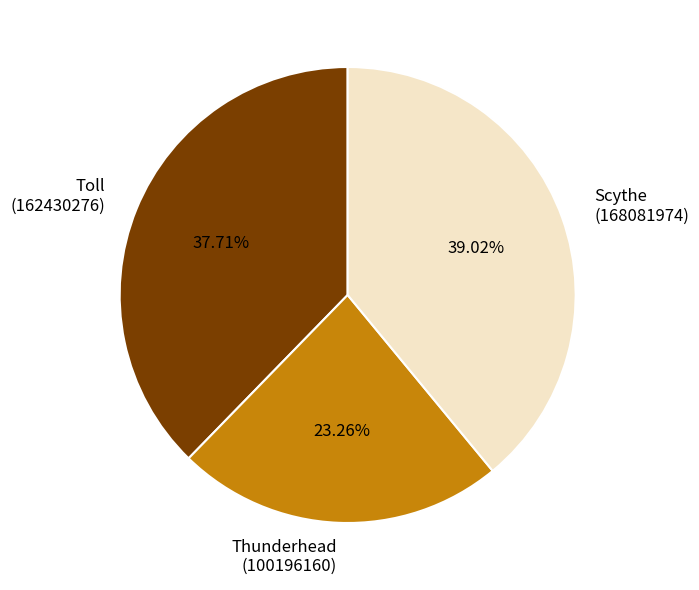

To the nearest percent, what is the difference between the largest and smallest slice percentages?

16%